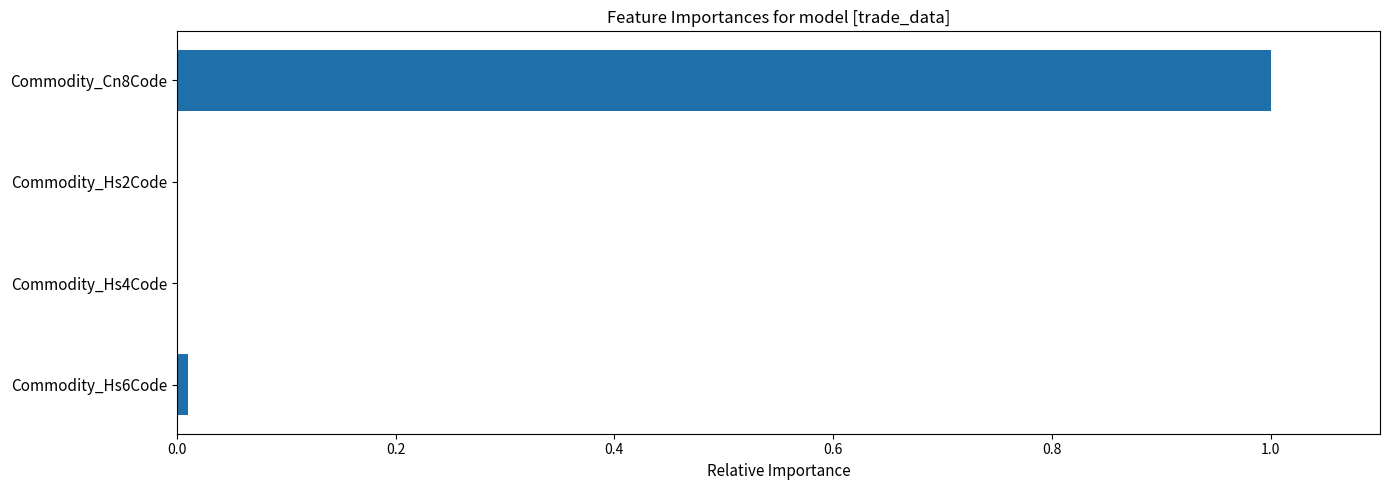

What is the maximum value shown in the chart?

1.0